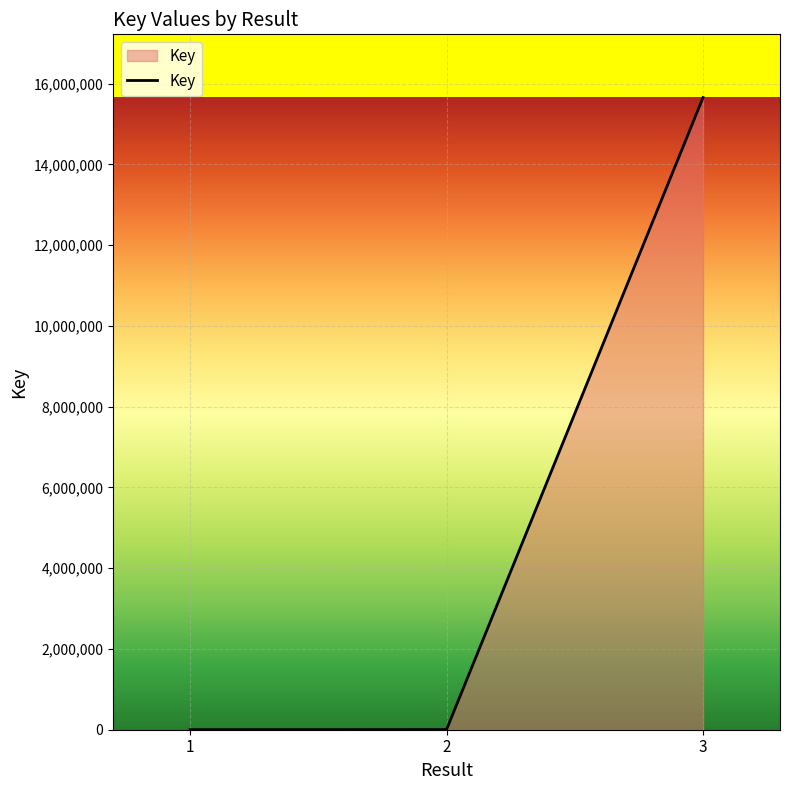

What is the maximum value shown in the chart?

15656577